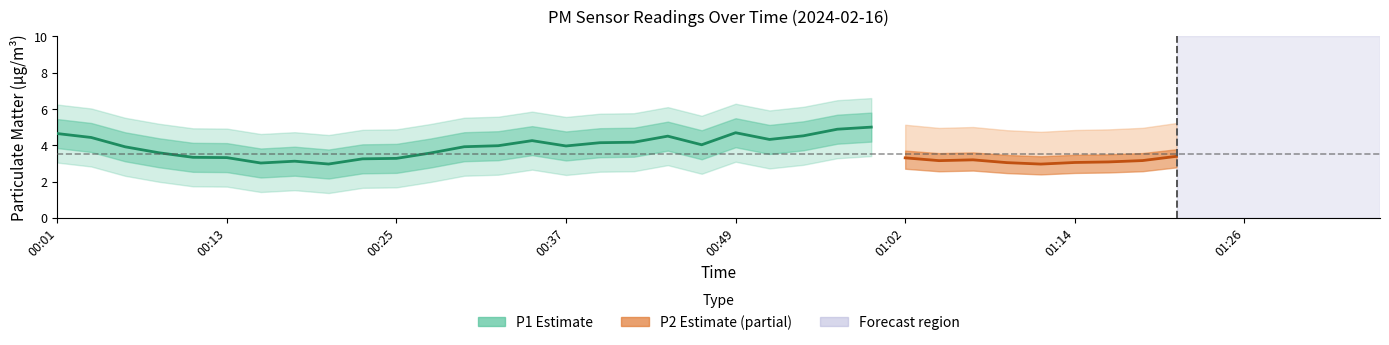

Which series has the widest spread of values?

P1